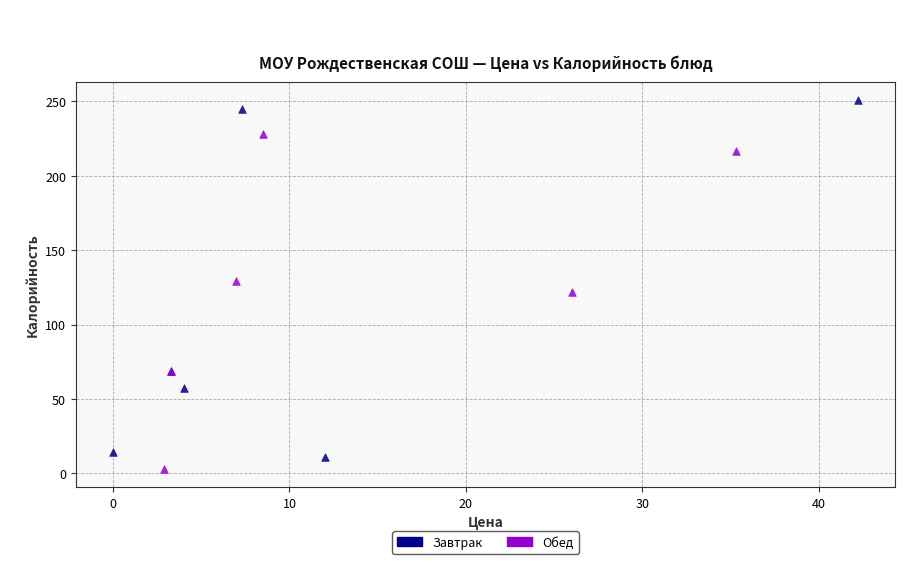

What are all the series names shown in the legend?

Завтрак, Обед